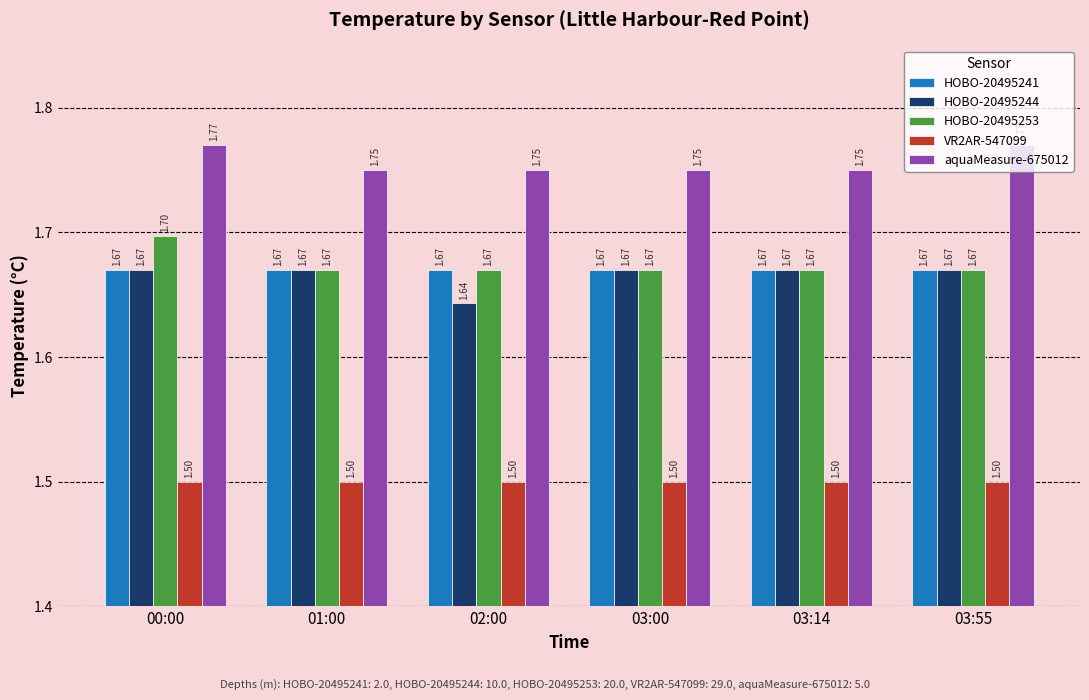

Read the HOBO-20495253 value at 03:00.

1.7